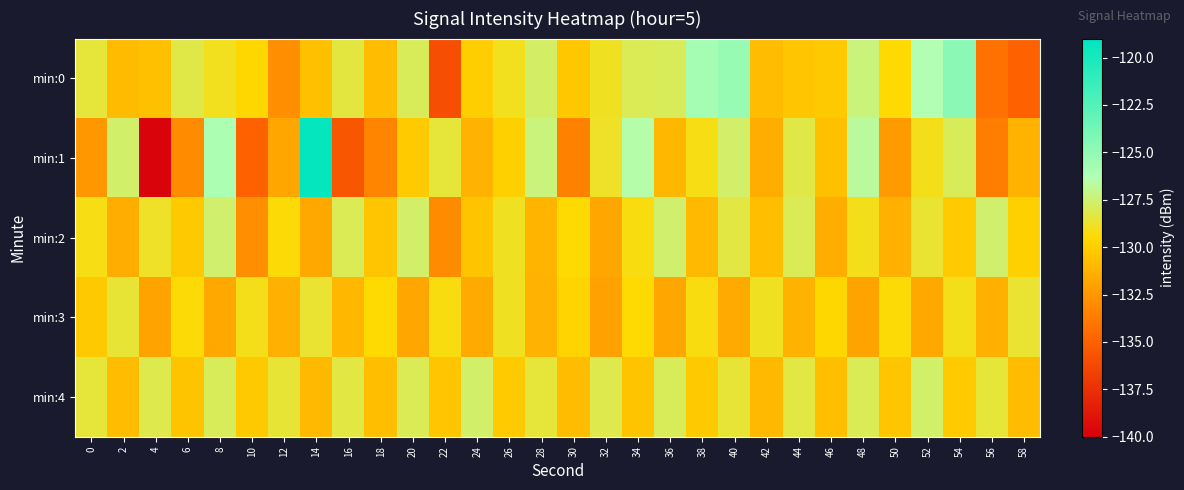

Rank the series by their maximum value, from lowest to highest.

min:3, min:4, min:2, min:0, min:1